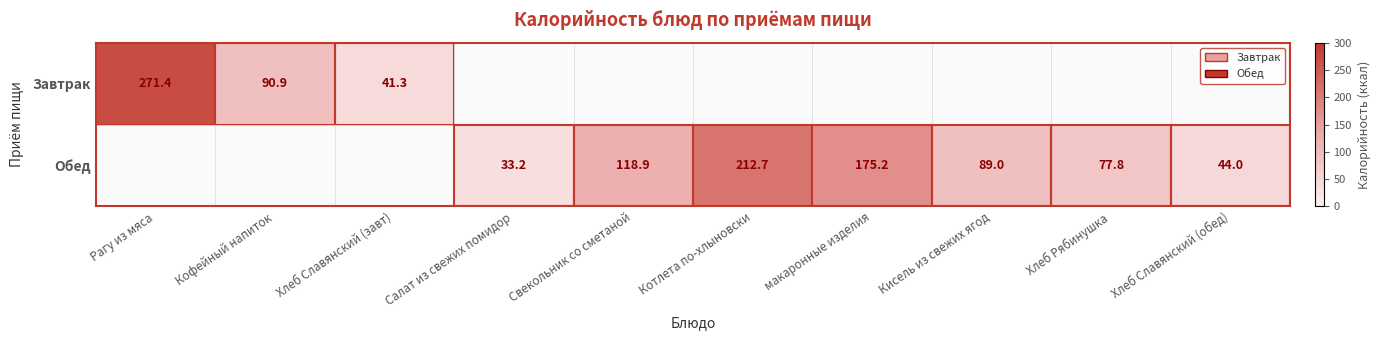

The Обед series shows 72.9 at Хлеб Славянский (обед). True or false?

False